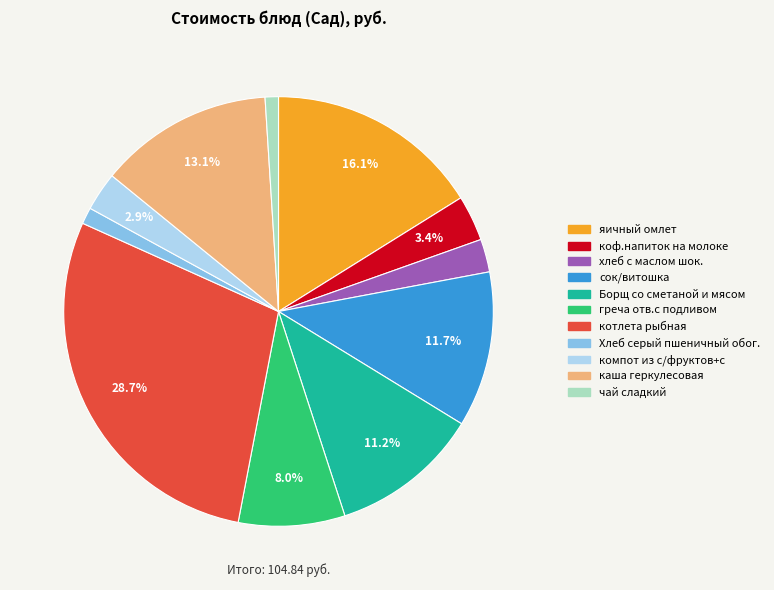

What portion of the pie excludes Борщ со сметаной и мясом?

88.8%